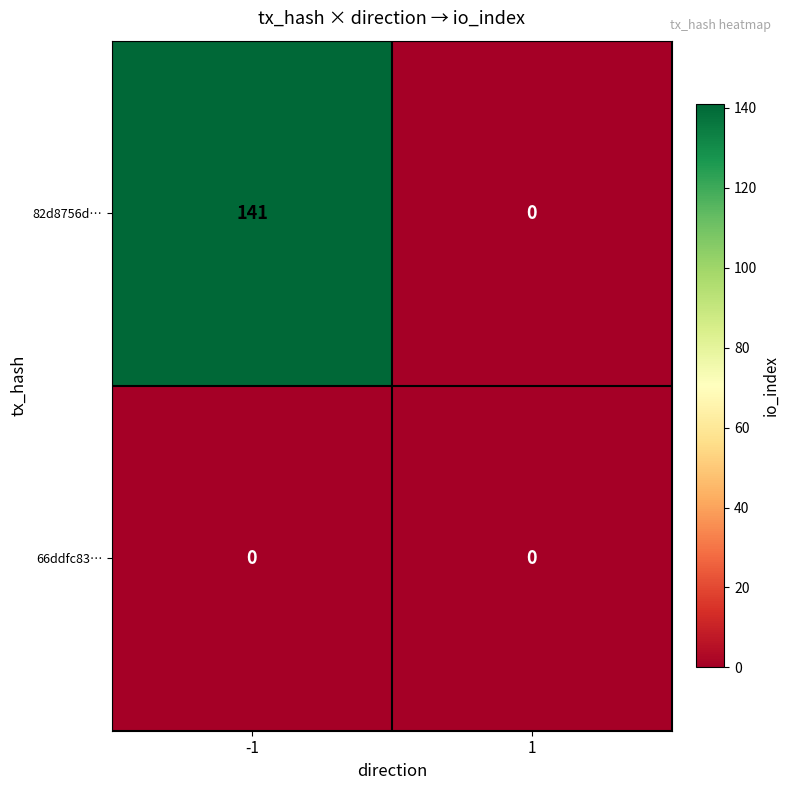

Which series has the largest range (max minus min)?

82d8756d…